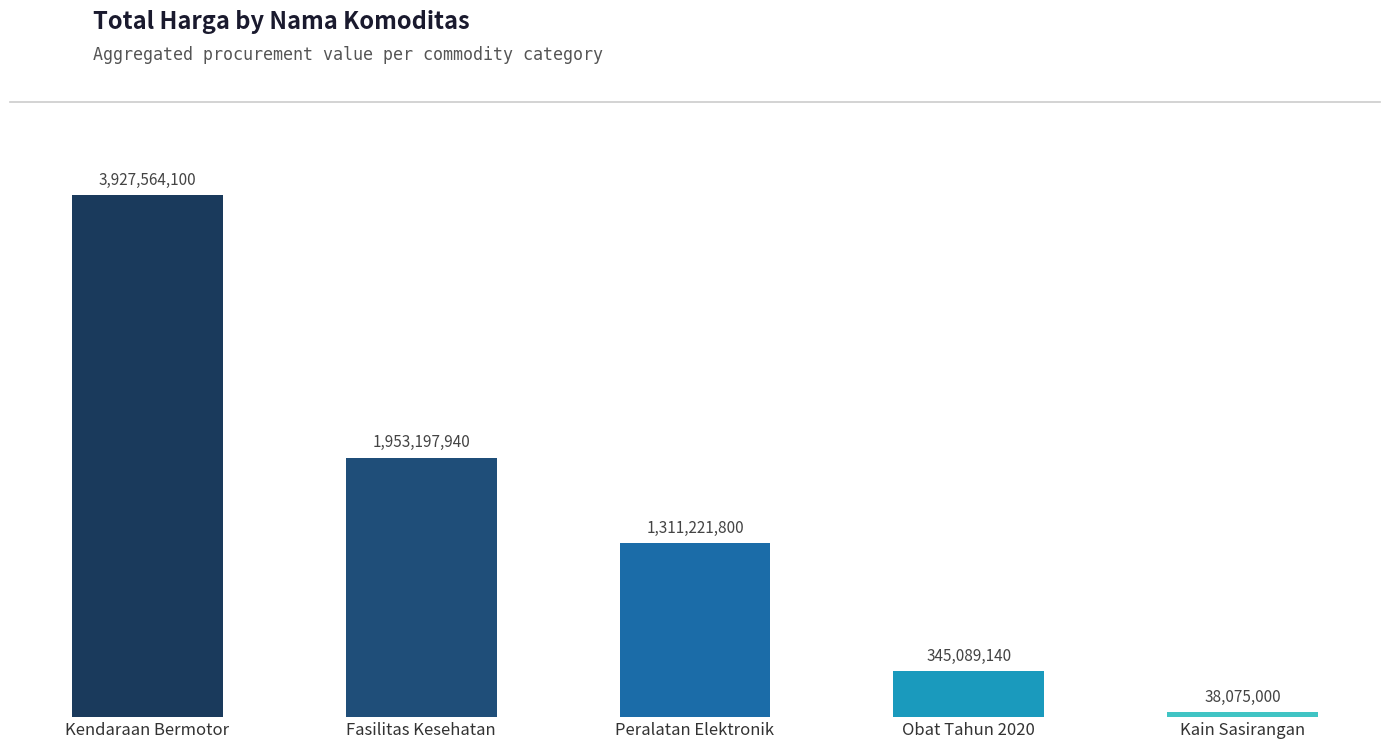

At which category does the chart reach its peak across all series?

Kendaraan Bermotor